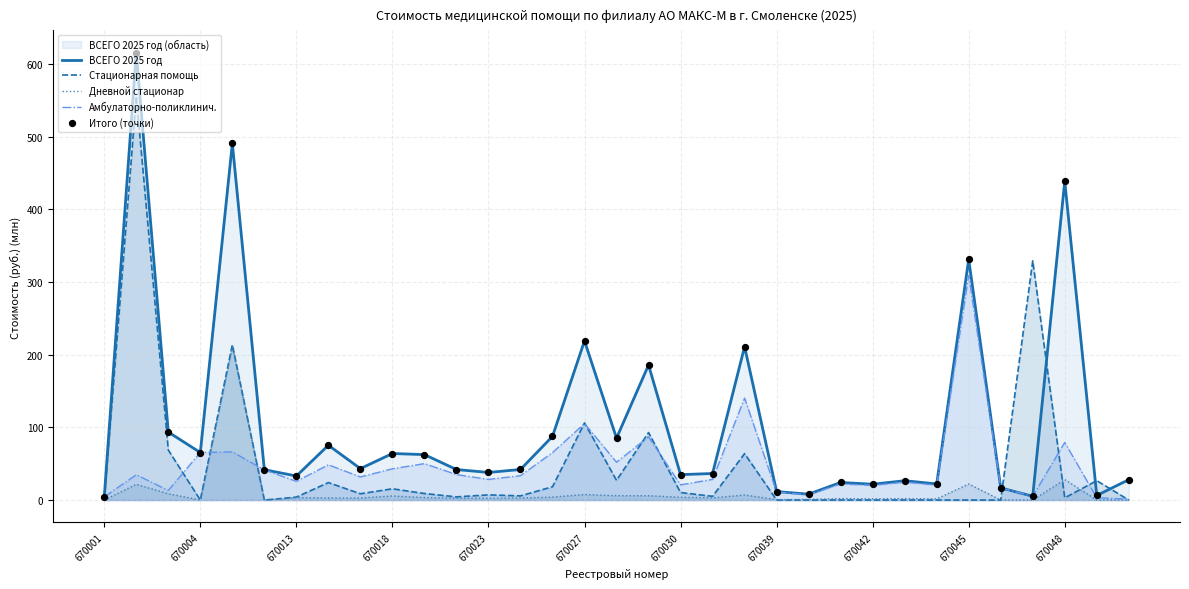

Which series reaches the minimum Y coordinate?

Стационарная помощь